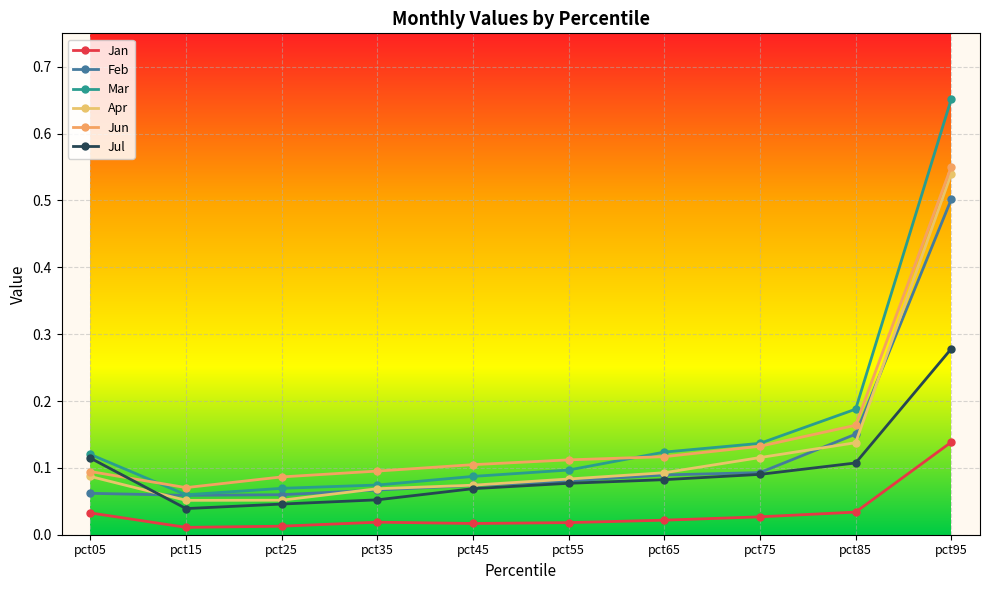

What is the difference between the maximum and second lowest values in the Jan series?

0.1